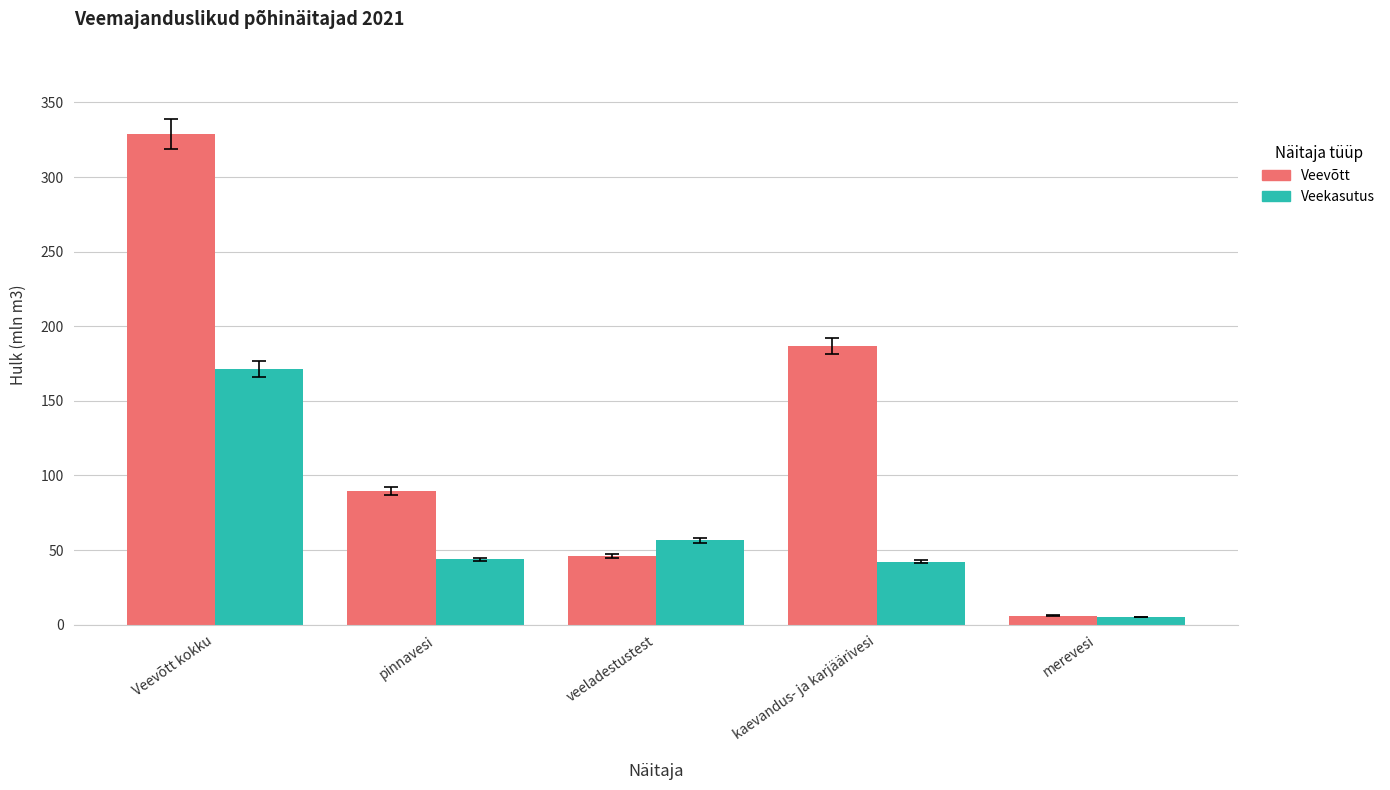

How many groups of bars are there?

5